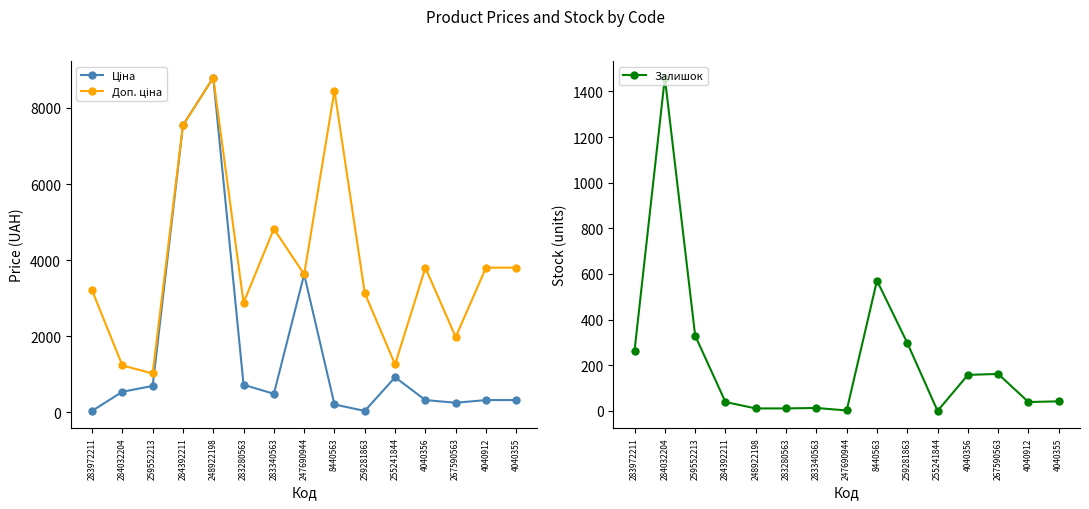

List the series in order of their overall mean, lowest first.

Залишок, Ціна, Доп. ціна